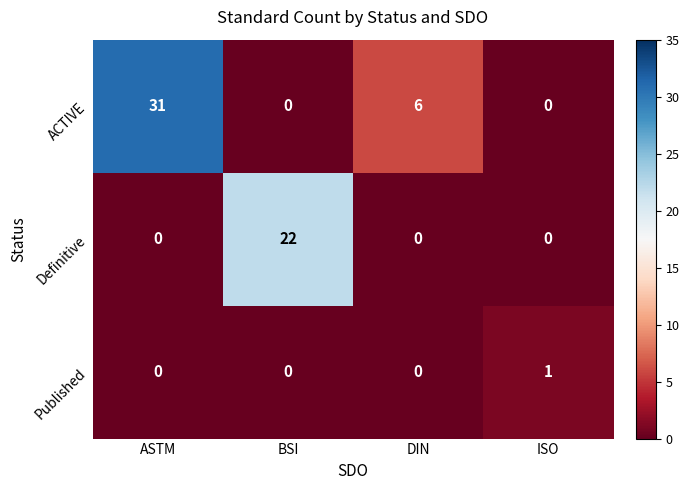

True or false: Definitive has a value of 0 at DIN.

True